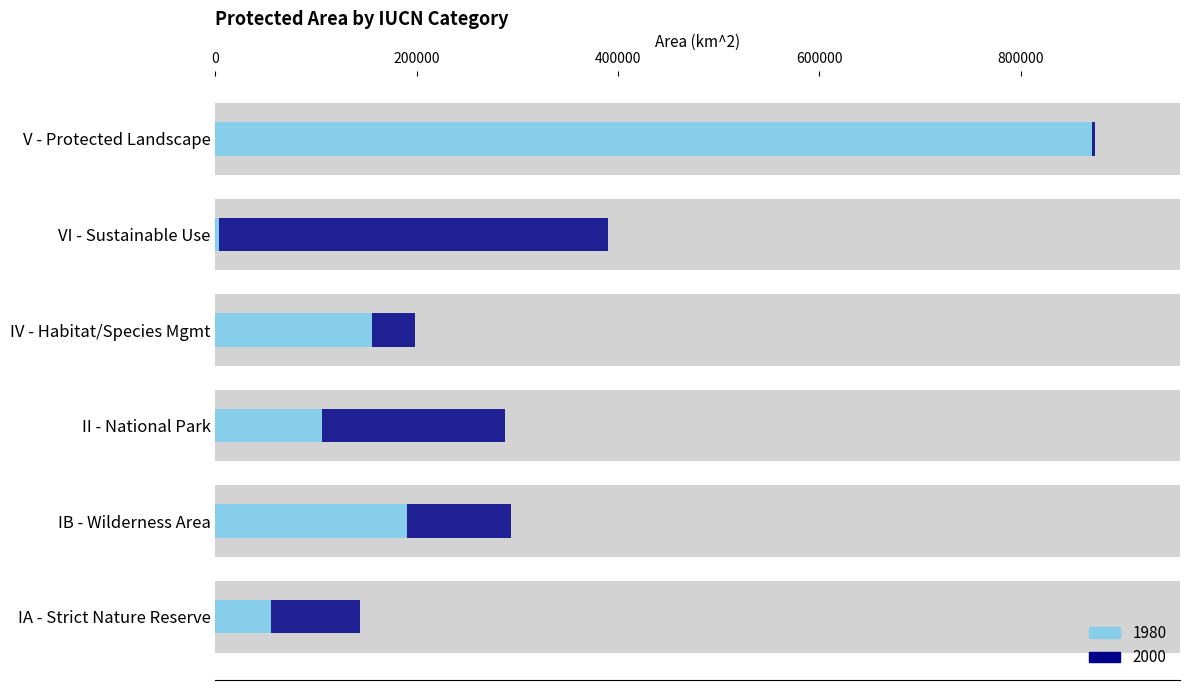

At IV - Habitat/Species Mgmt, list the series in order from smallest to largest.

2000, 1980